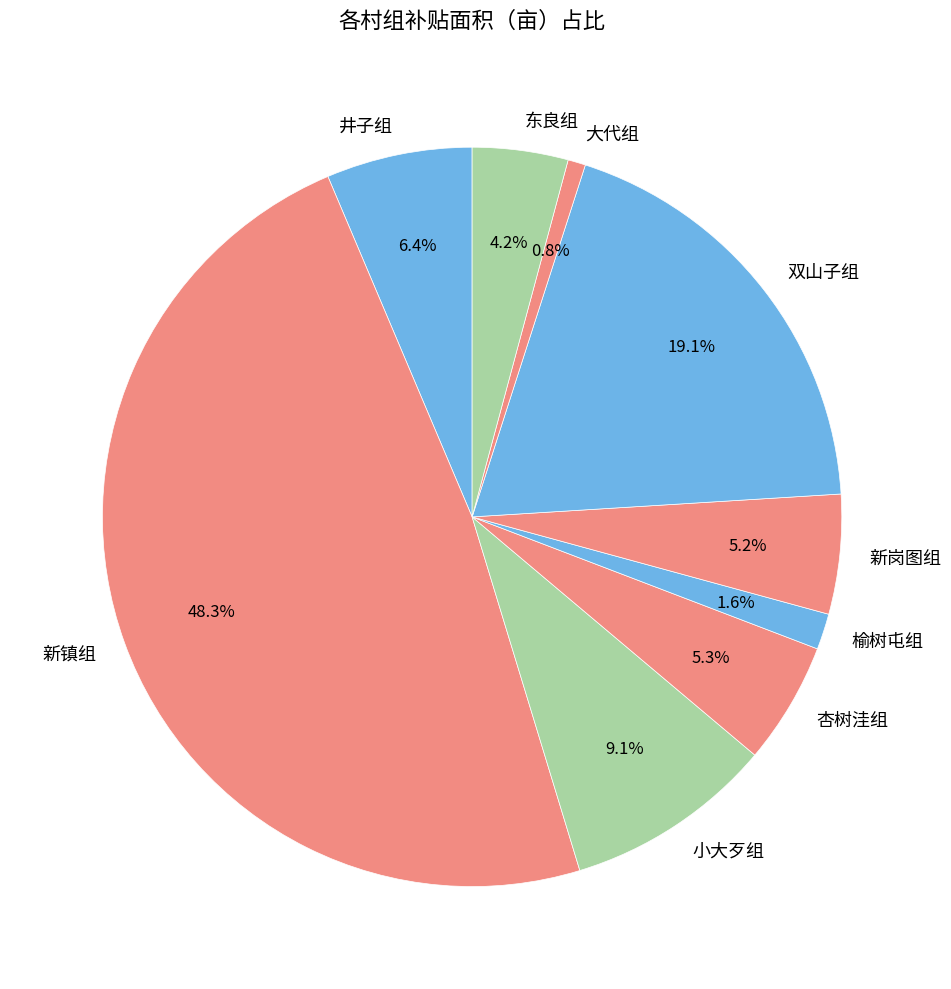

How many slices are in this pie chart?

9